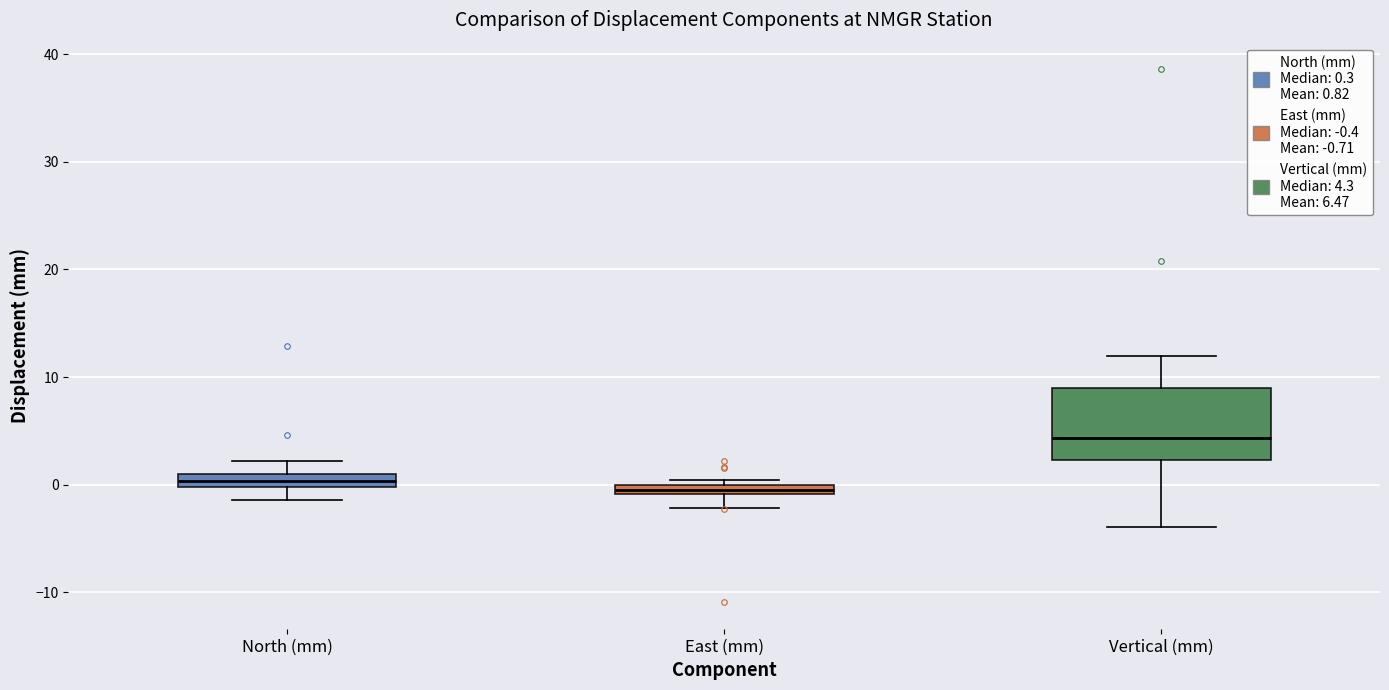

Which box is the tallest, from its lower edge to its upper edge?

Vertical (mm)